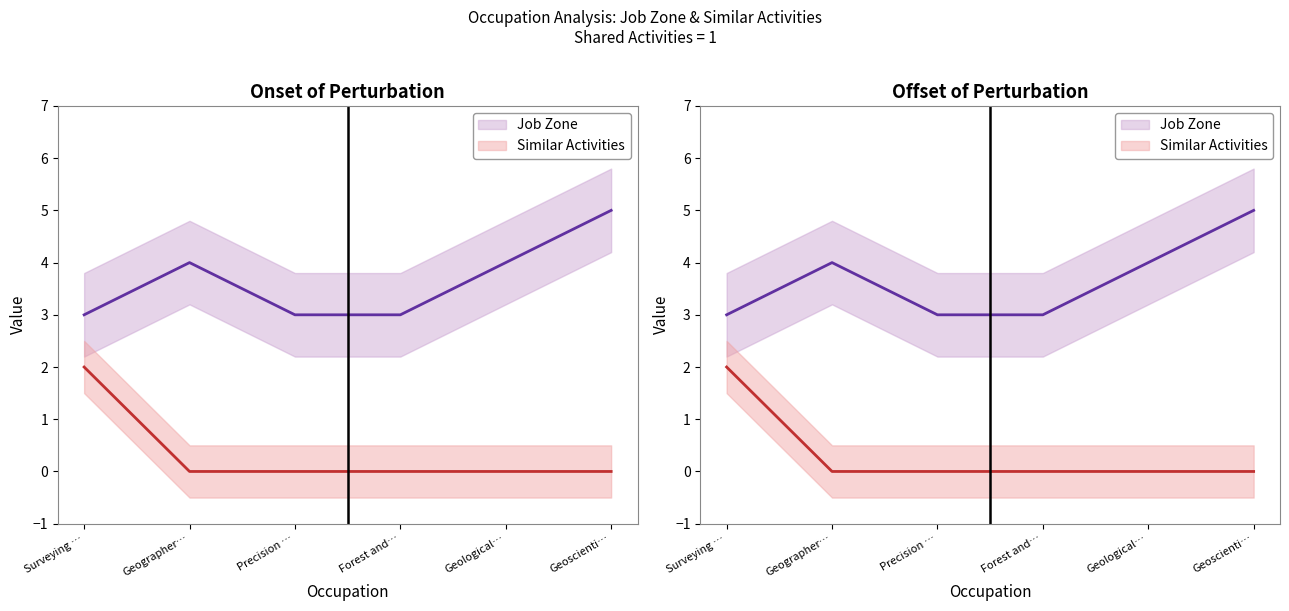

True or false: Similar Activities and Job Zone cross at least once.

False